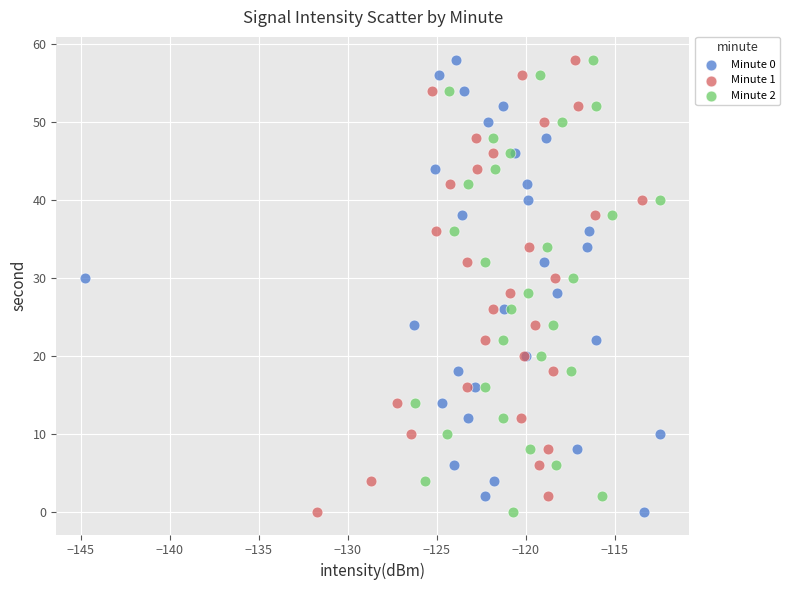

What are all the series names shown in the legend?

Minute 0, Minute 1, Minute 2